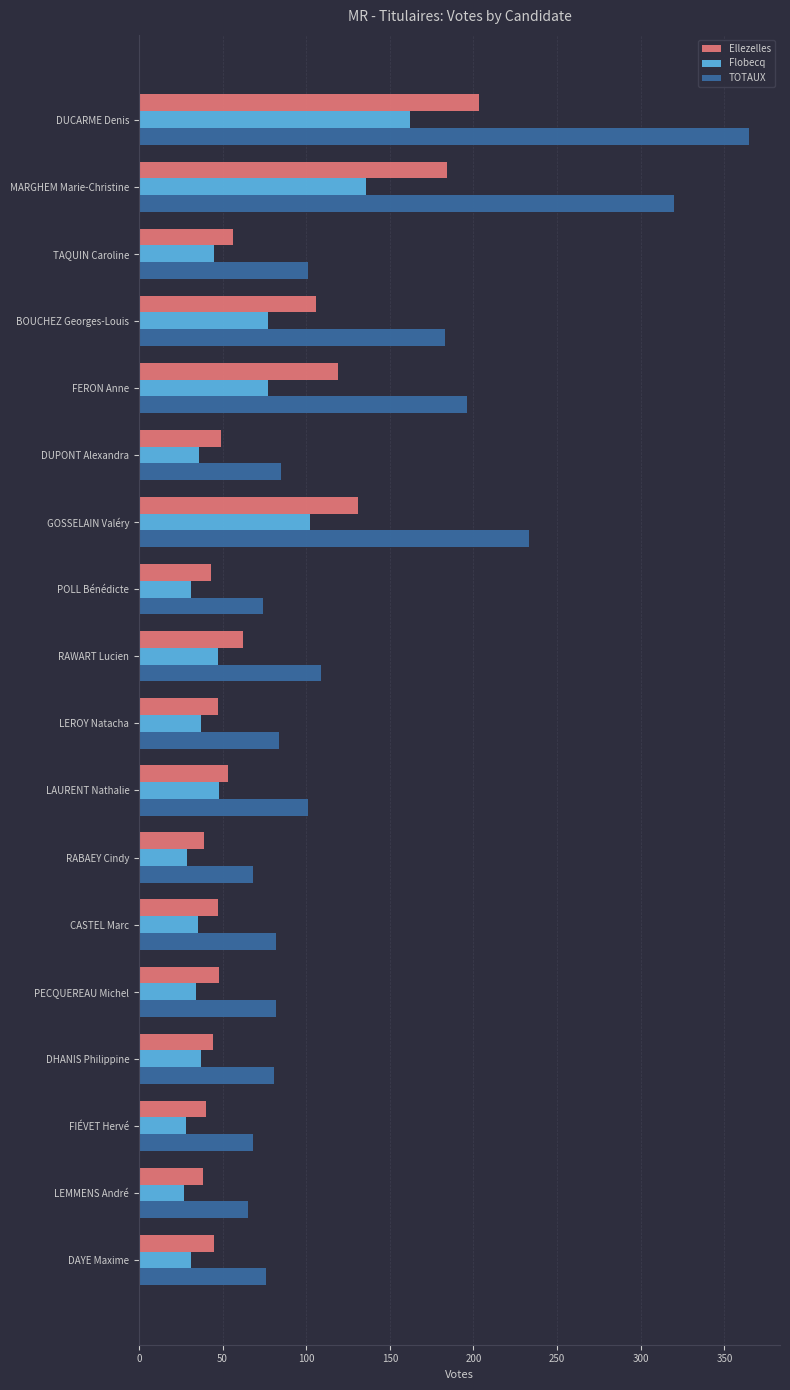

Between DUCARME Denis and DUPONT Alexandra, which series saw the biggest shift?

TOTAUX